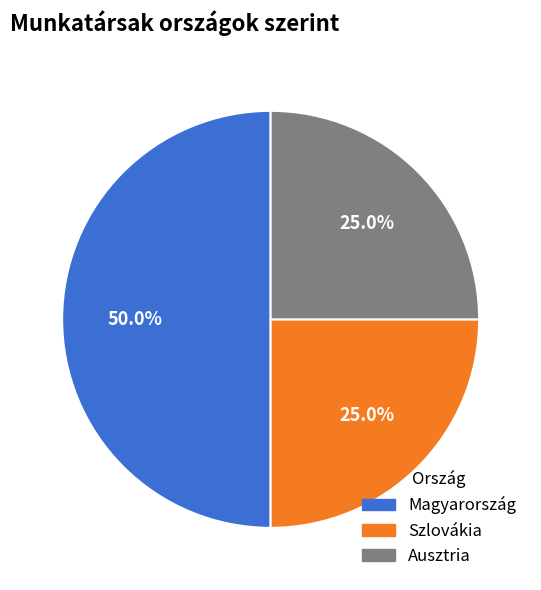

To the nearest percent, what is the difference between the Szlovákia and Magyarország slice percentages?

25%